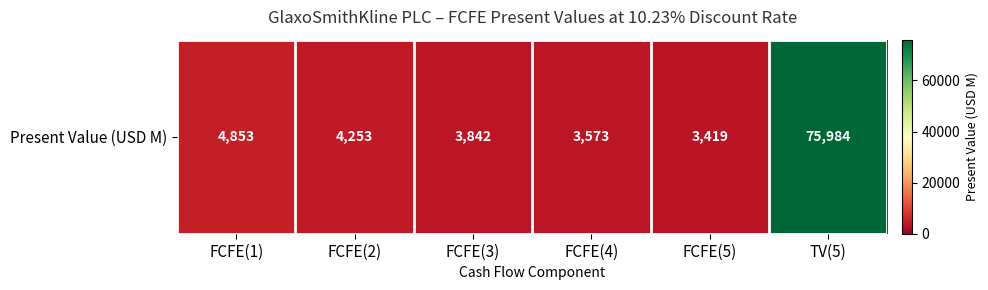

Reading left to right, what are all the values shown in this chart?

4853	4253	3842	3573	3419	75984